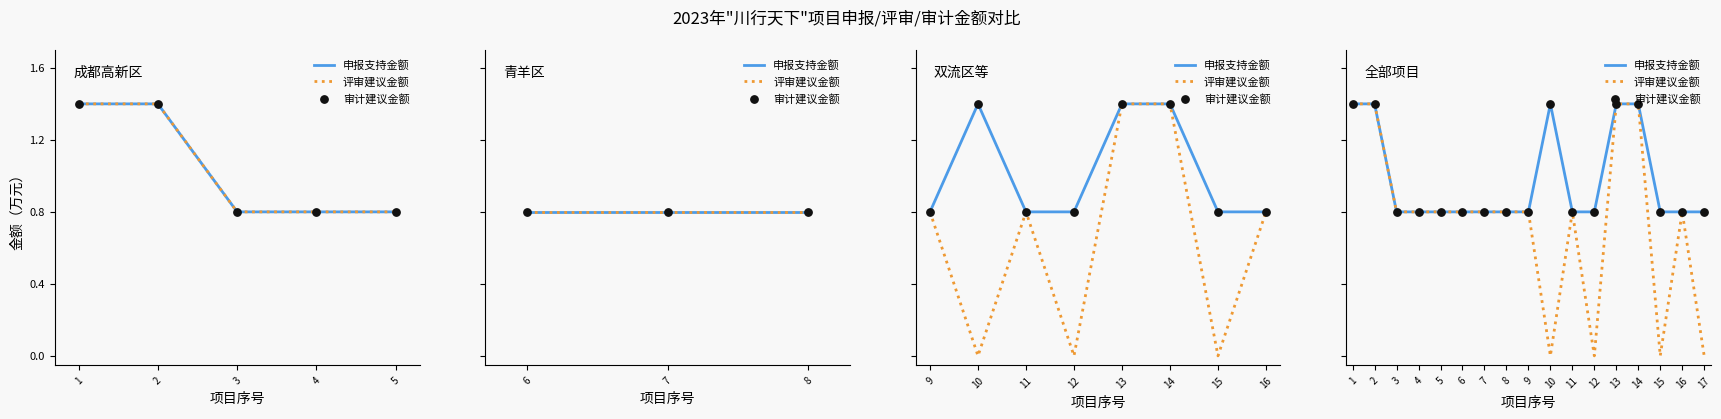

Is the value of 评审建议金额 at 16 greater than the value of 申报支持金额 at 5?

No